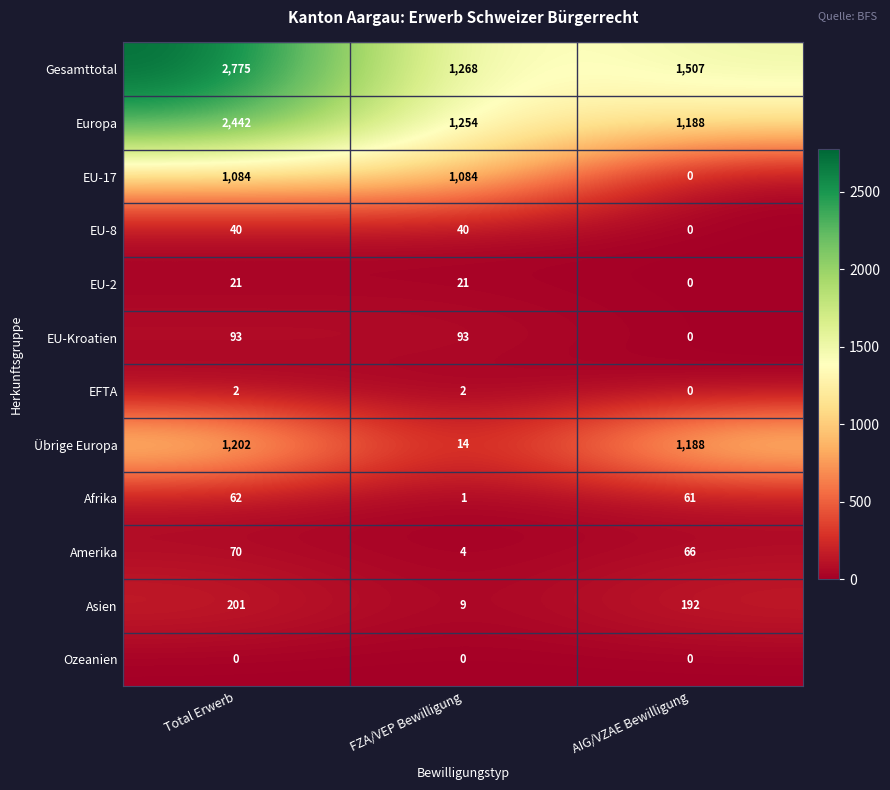

What is the difference between the Europa values at AIG/VZAE Bewilligung and FZA/VEP Bewilligung?

66